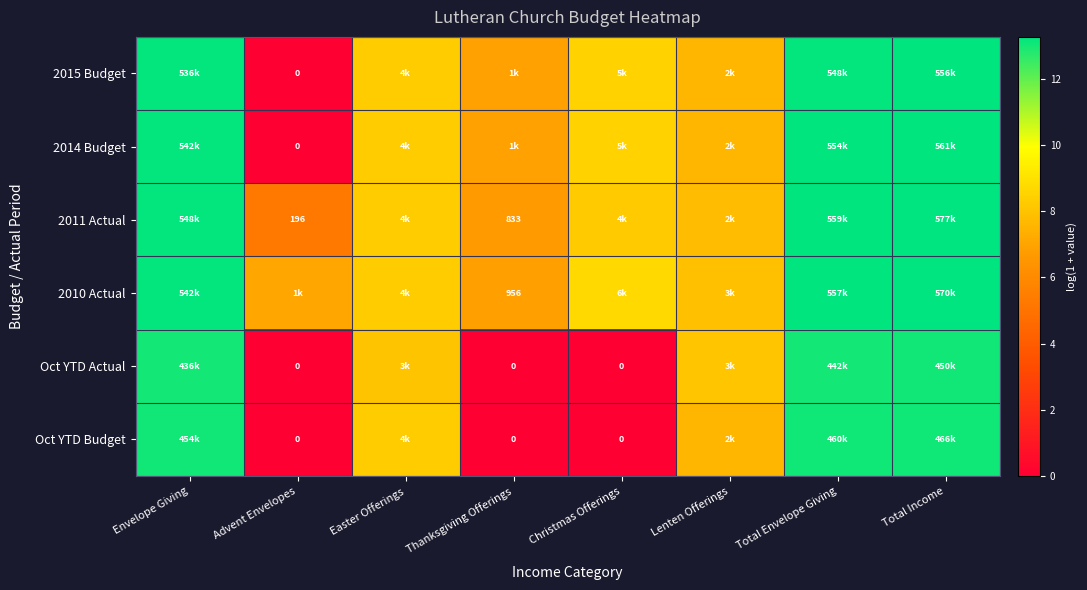

At which label does 2010 Actual first exceed 8?

Envelope Giving